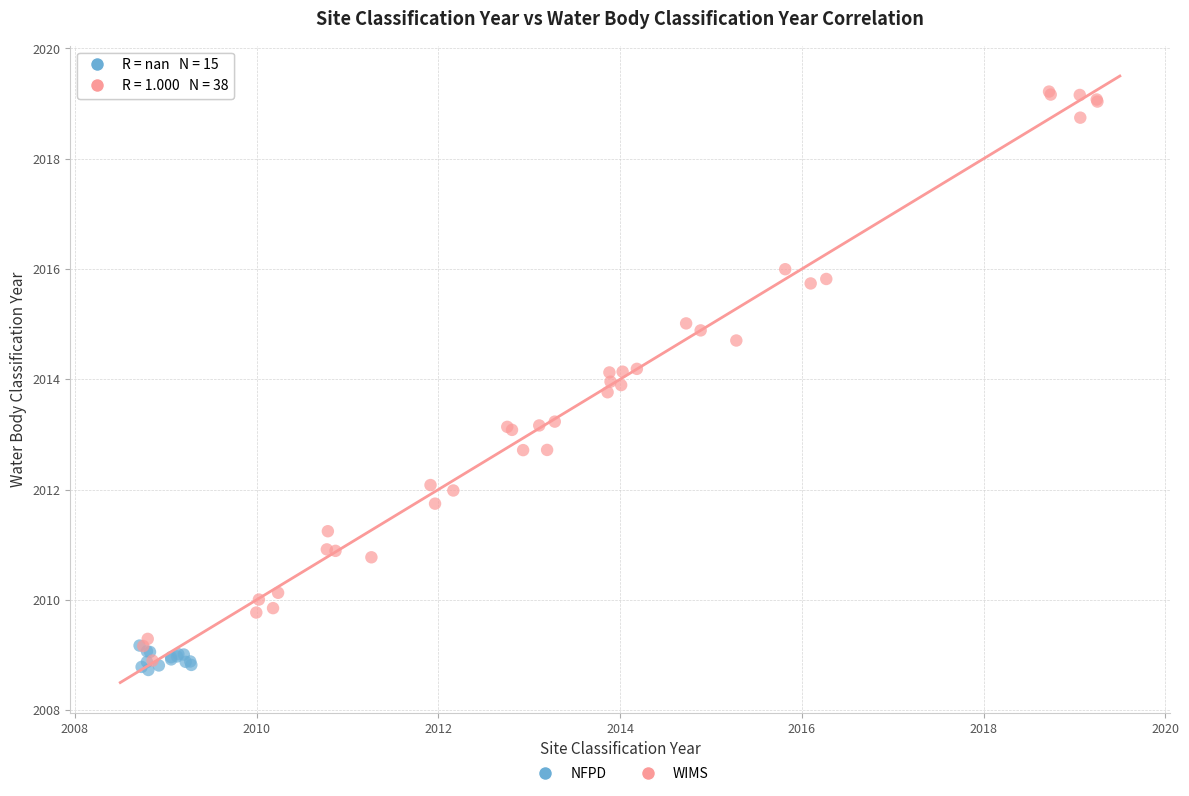

Which series has the largest Y range (max minus min)?

WIMS